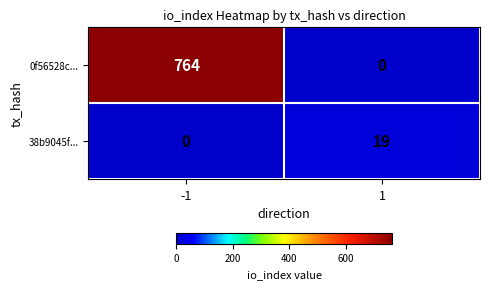

At 1, list the series in order from largest to smallest.

38b9045f..., 0f56528c...